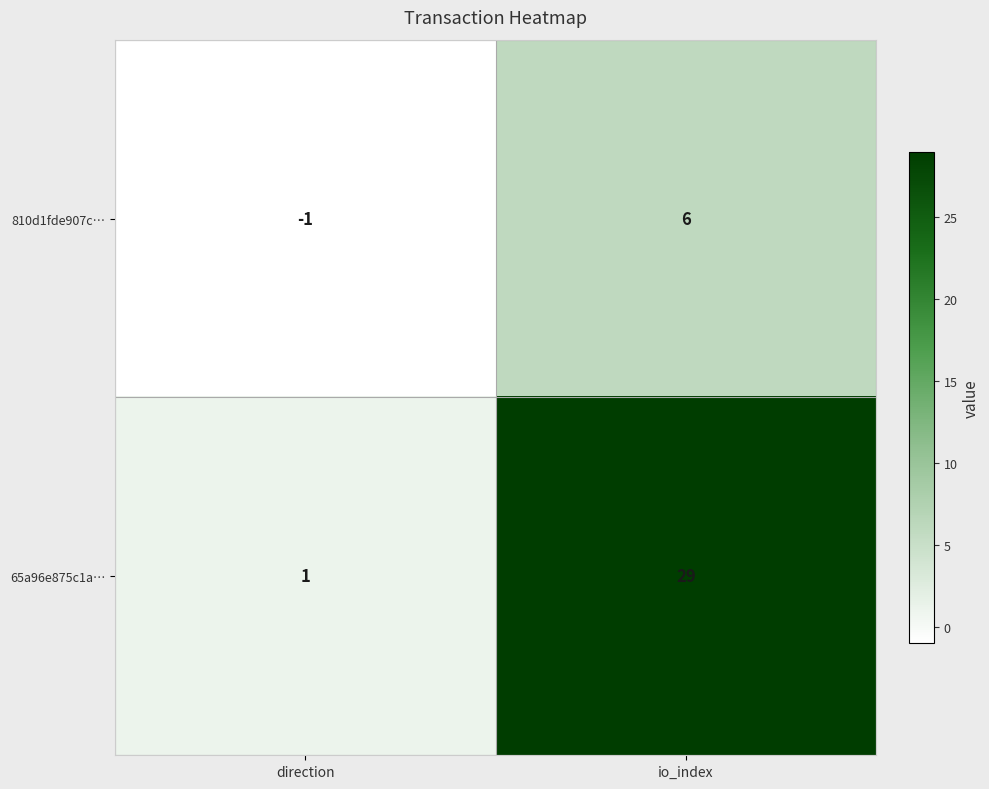

Reading left to right, extract all data points from this chart.

810d1fde907c…: -1	6
65a96e875c1a…: 1	29